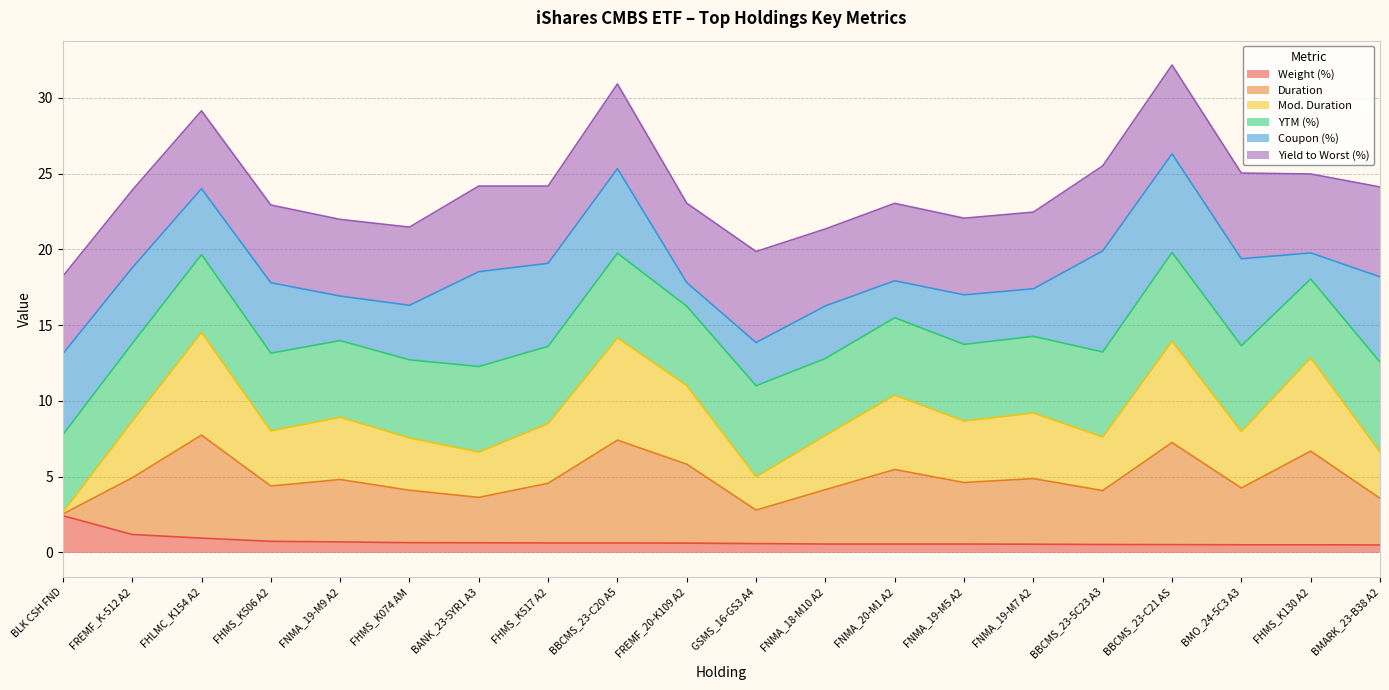

Rank the categories by Mod. Duration value from lowest to highest.

BLK CSH FND, GSMS_16-GS3 A4, BANK_23-5YR1 A3, BMARK_23-B38 A2, FHMS_K074 AM, FNMA_18-M10 A2, FHMS_K506 A2, BBCMS_23-5C23 A3, FHMS_K517 A2, BMO_24-5C3 A3, FNMA_19-M5 A2, FREMF_K-512 A2, FNMA_19-M9 A2, FNMA_19-M7 A2, FNMA_20-M1 A2, FREMF_20-K109 A2, FHMS_K130 A2, FHLMC_K154 A2, BBCMS_23-C20 A5, BBCMS_23-C21 AS